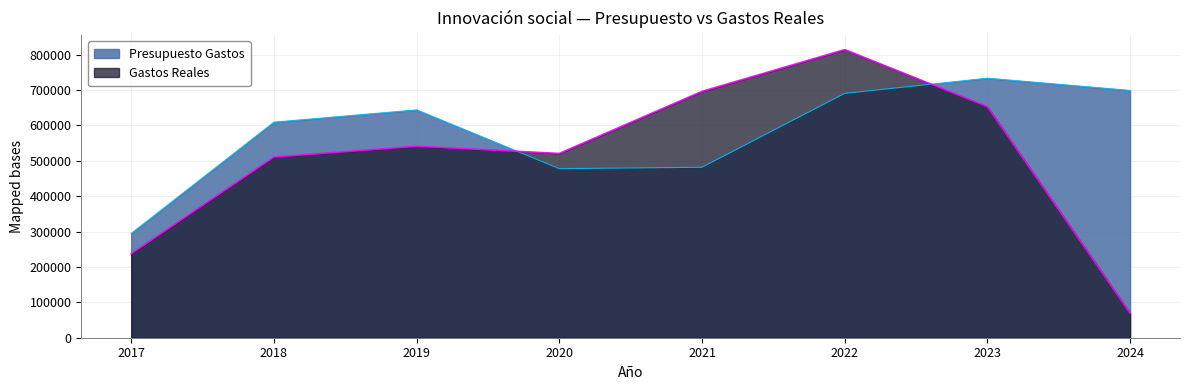

The Gastos Reales series shows 112102.0 at 2019. True or false?

False